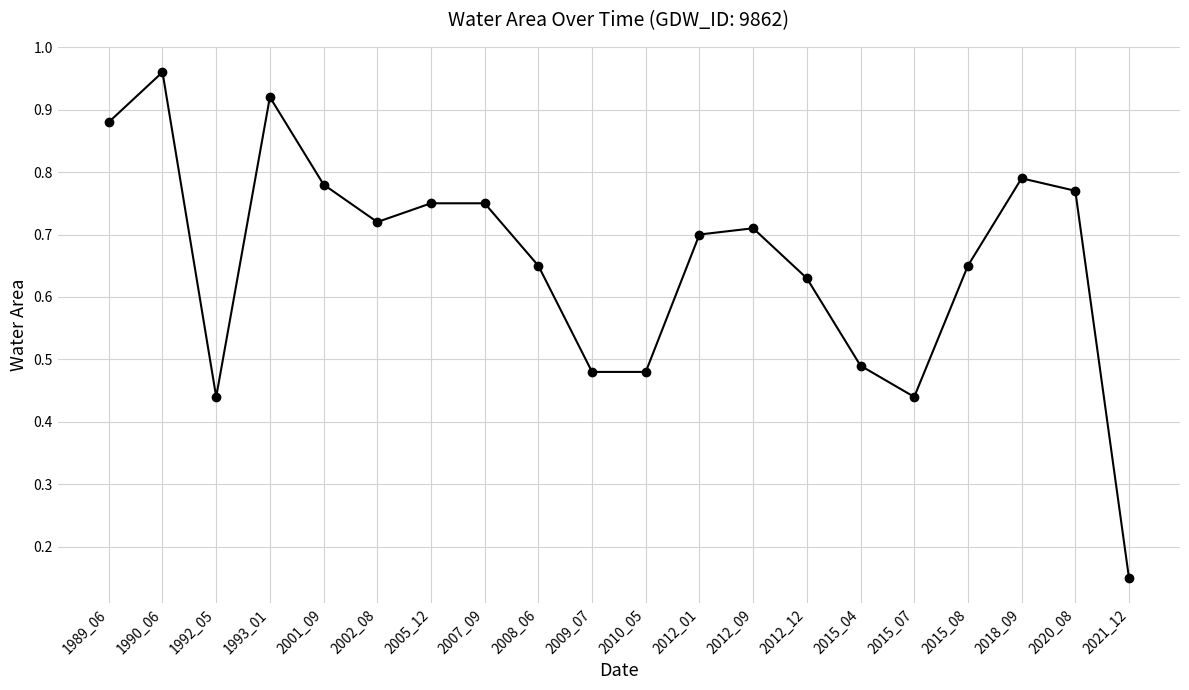

Which category has the lowest value across all series?

2021_12